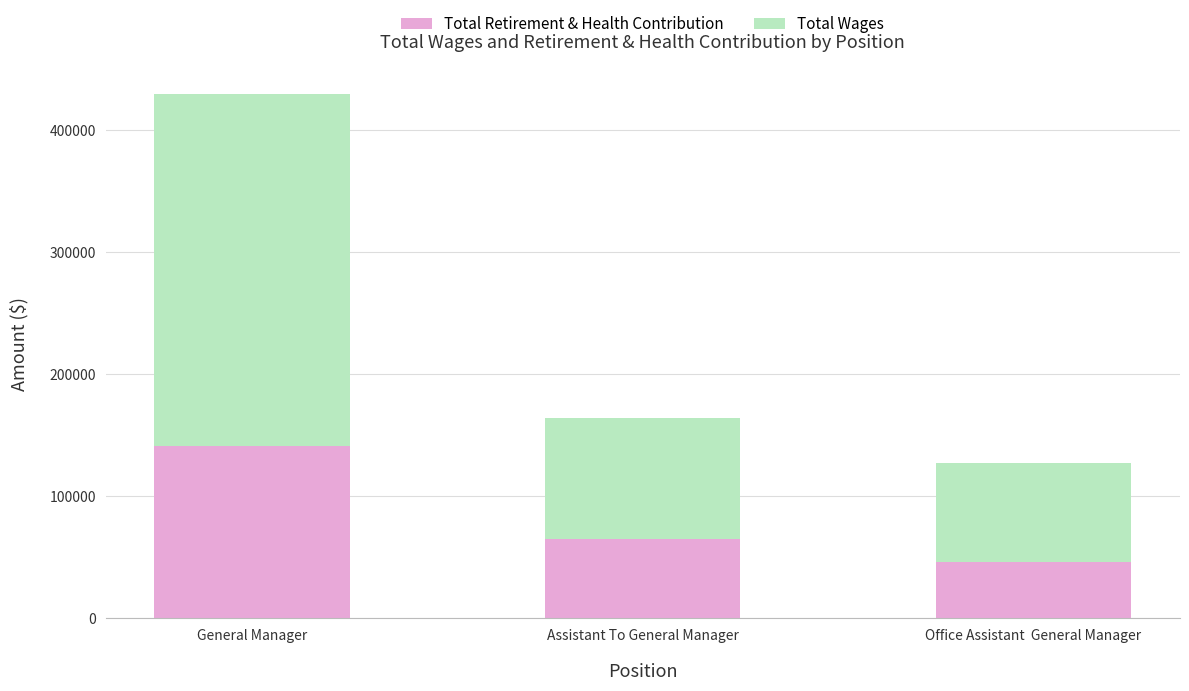

What is the total value across all series at Assistant To General Manager?

163748